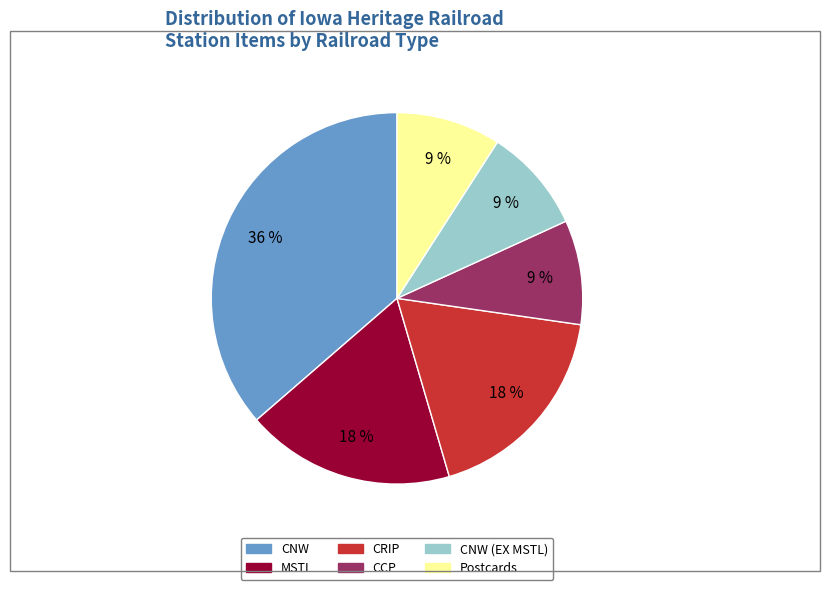

To the nearest percent, what is the difference between the largest and smallest slice percentages?

27%